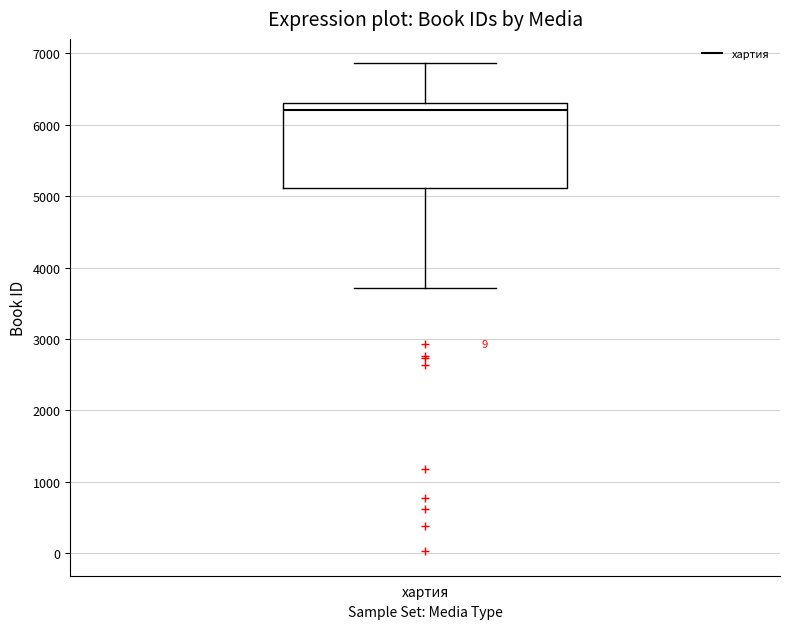

Where does the upper whisker of the box for хартия end on the y-axis? The values are not printed on the chart, so give them approximately, as read against the axis.

6900